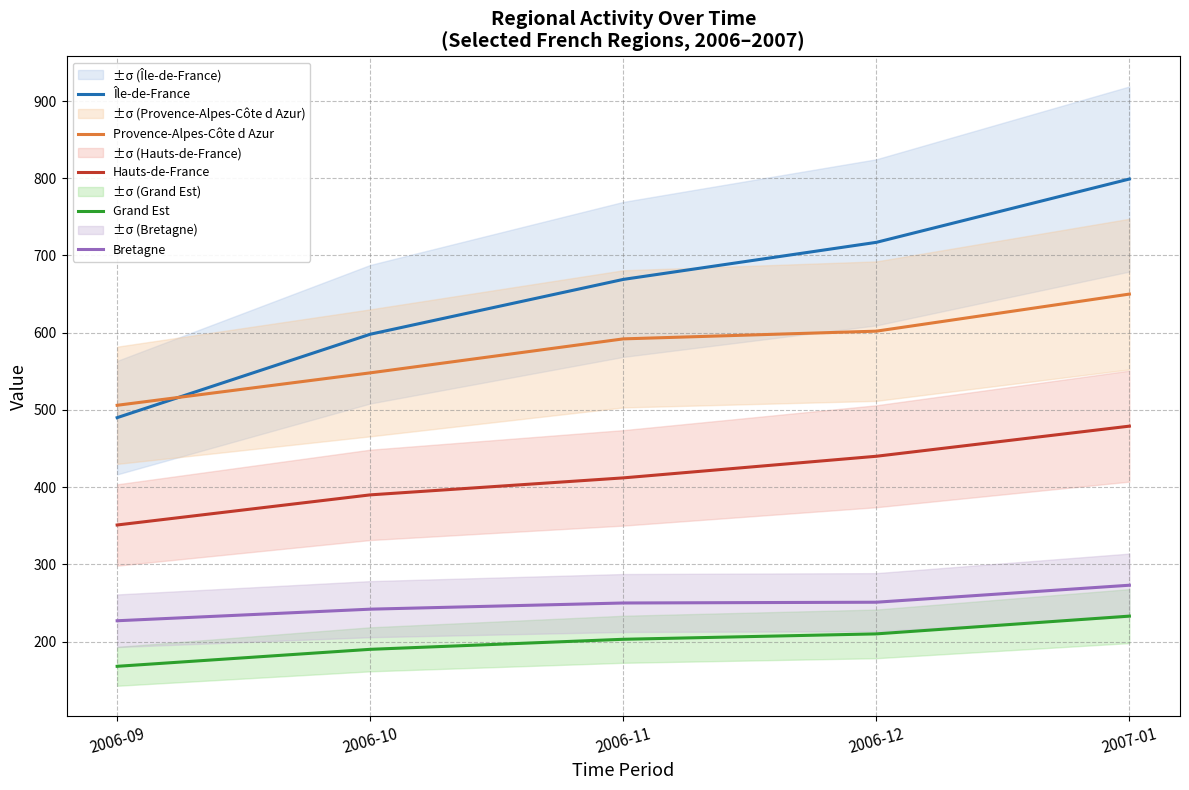

What is the difference between the highest and lowest values at 2006-09?

338